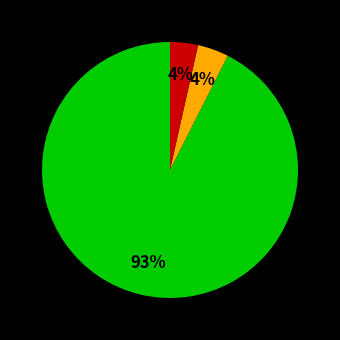

To the nearest percent, what is the average slice percentage?

33%